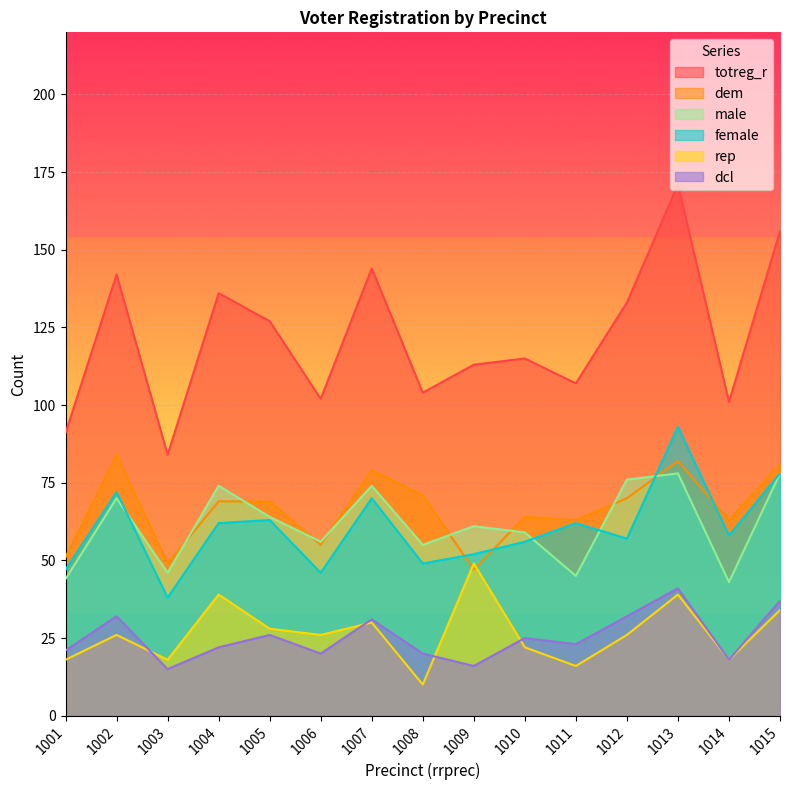

Between 1003 and 1008, which series saw the biggest shift?

dem